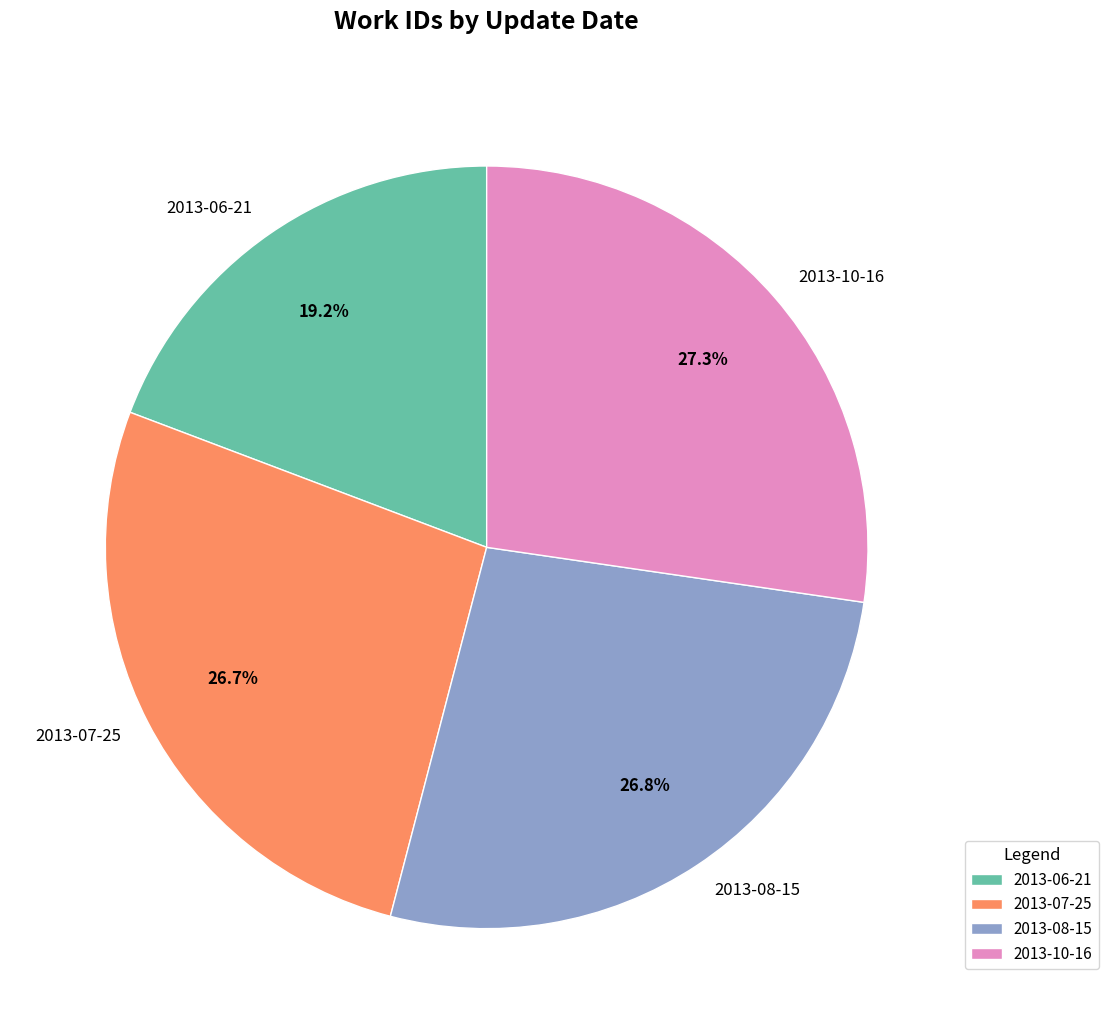

Is it true that 2013-06-21 is 11% of the pie?

False